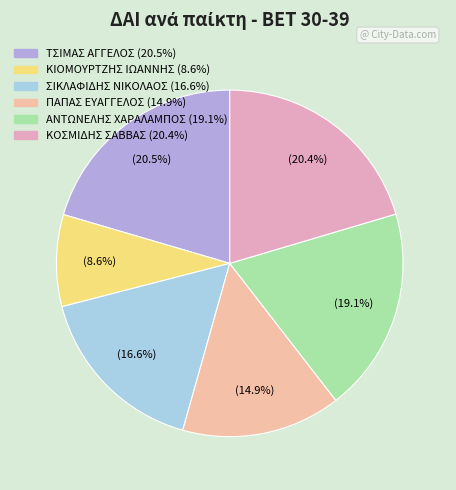

What is the largest slice in the pie chart?

1